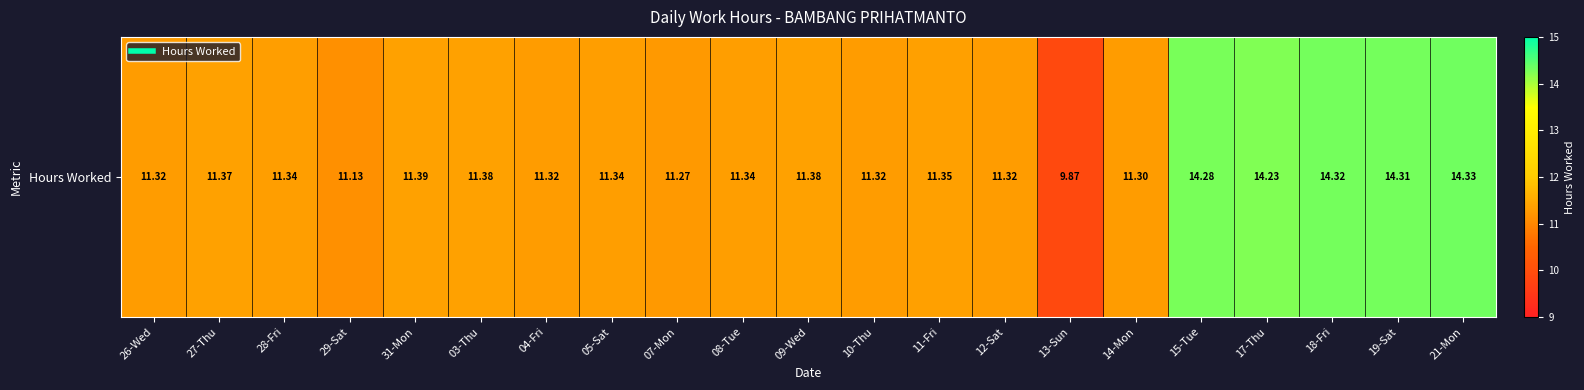

At which category does the chart reach its minimum across all series?

13-Sun